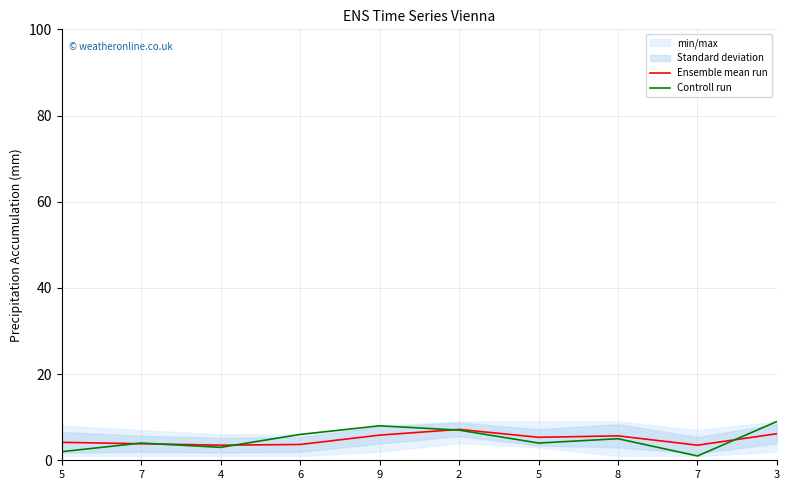

How many lines are shown in the chart?

2